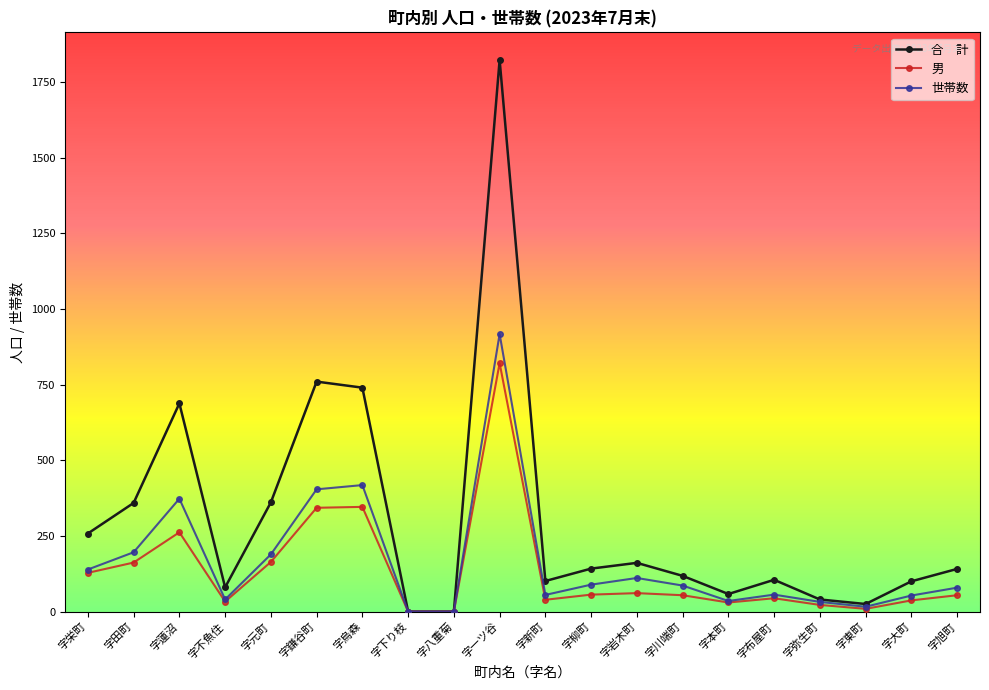

What is the total value across all series at 字東町?

50